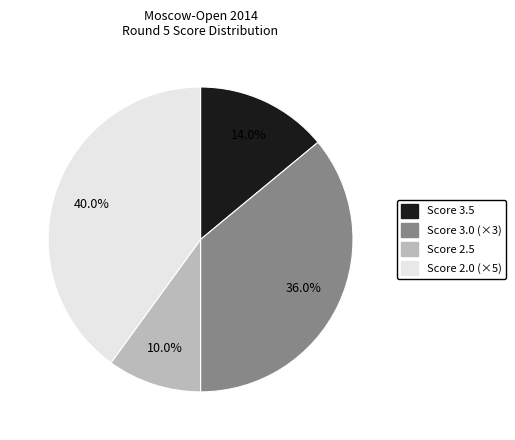

Does any single category account for the majority?

No